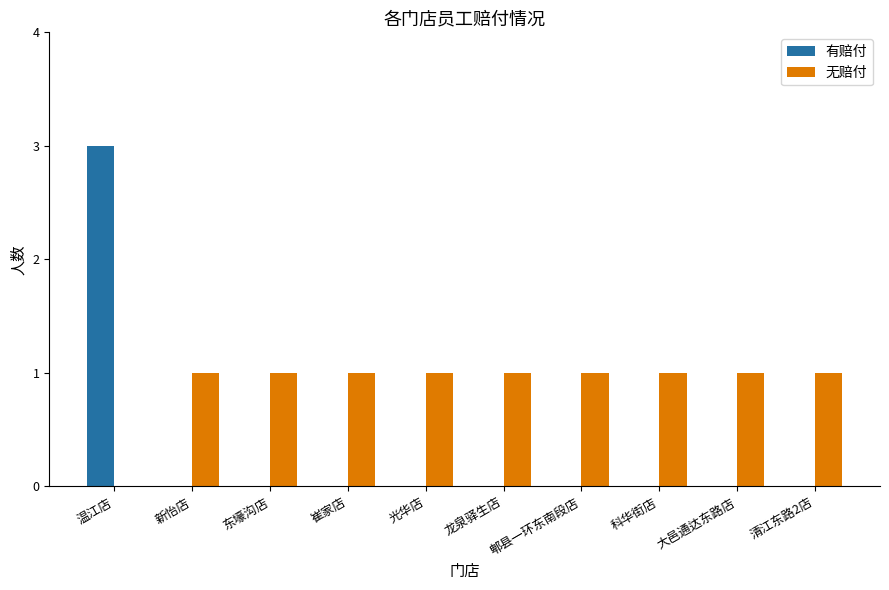

Count the 有赔付 values in the range 0 to 1.

9